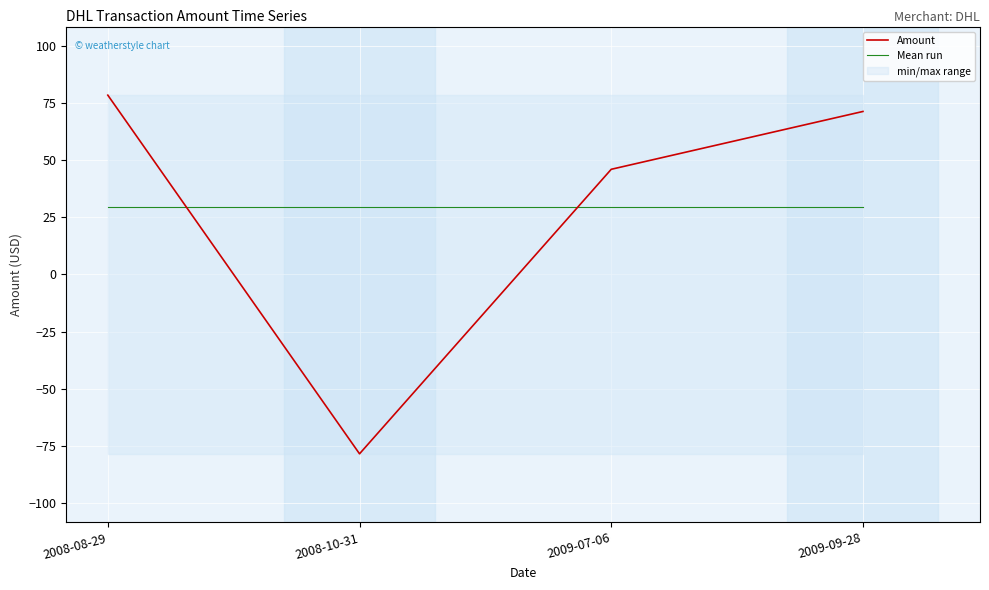

At which category is the sum across all series the highest?

2008-08-29